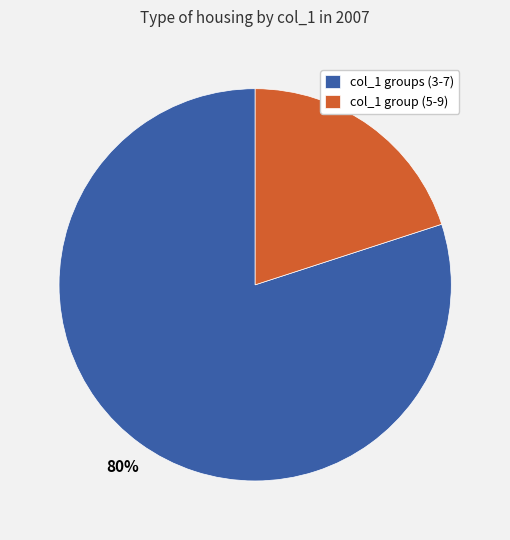

True or false: col_1 groups (3-7) accounts for 68% of the total.

False